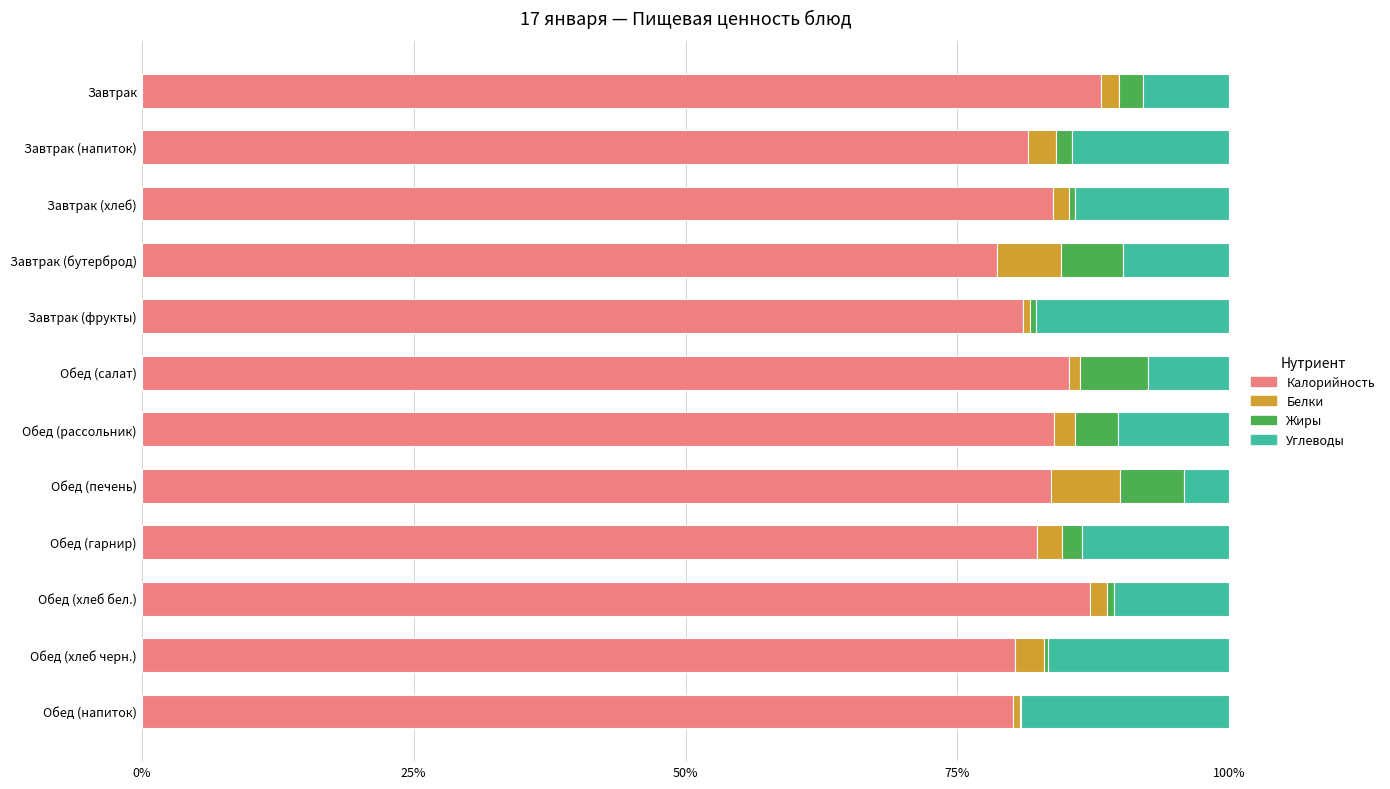

The Калорийность series shows 83.7 at Обед (печень). True or false?

True